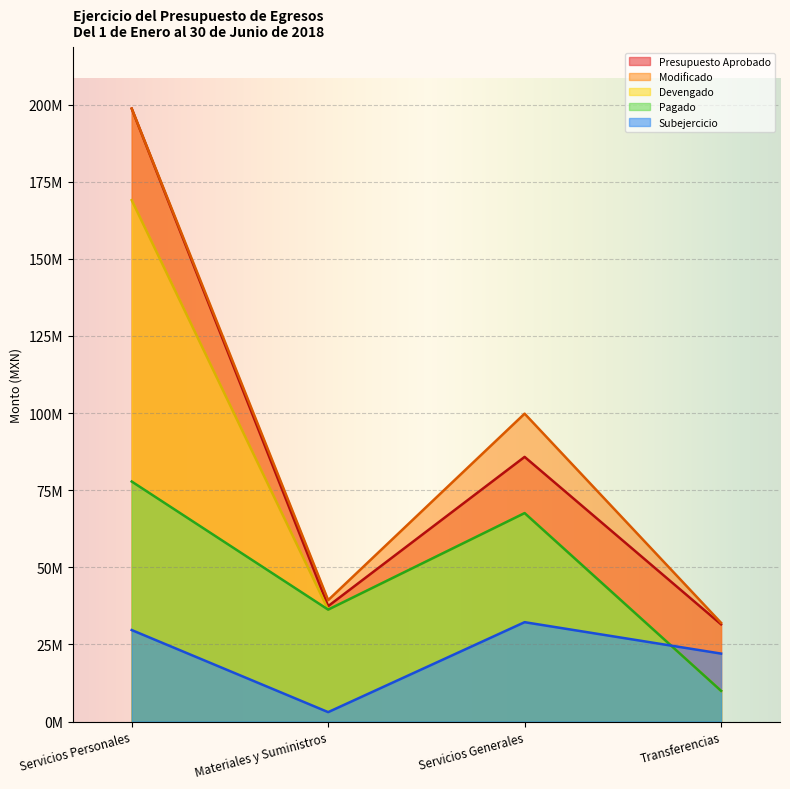

Reading right to left, transcribe all the data shown in this chart.

Presupuesto Aprobado: Transferencias=31534102.0	Servicios Generales=85794629.0	Materiales y Suministros=37430159.0	Servicios Personales=198668453.9
Modificado: Transferencias=32021864.6	Servicios Generales=99807082.5	Materiales y Suministros=39372308.4	Servicios Personales=198668453.9
Devengado: Transferencias=9976065.4	Servicios Generales=67580649.8	Materiales y Suministros=36297530.5	Servicios Personales=168993563.1
Pagado: Transferencias=9976065.4	Servicios Generales=67580649.8	Materiales y Suministros=36297530.5	Servicios Personales=77810731.1
Subejercicio: Transferencias=22045799.2	Servicios Generales=32226432.7	Materiales y Suministros=3074777.9	Servicios Personales=29674890.9